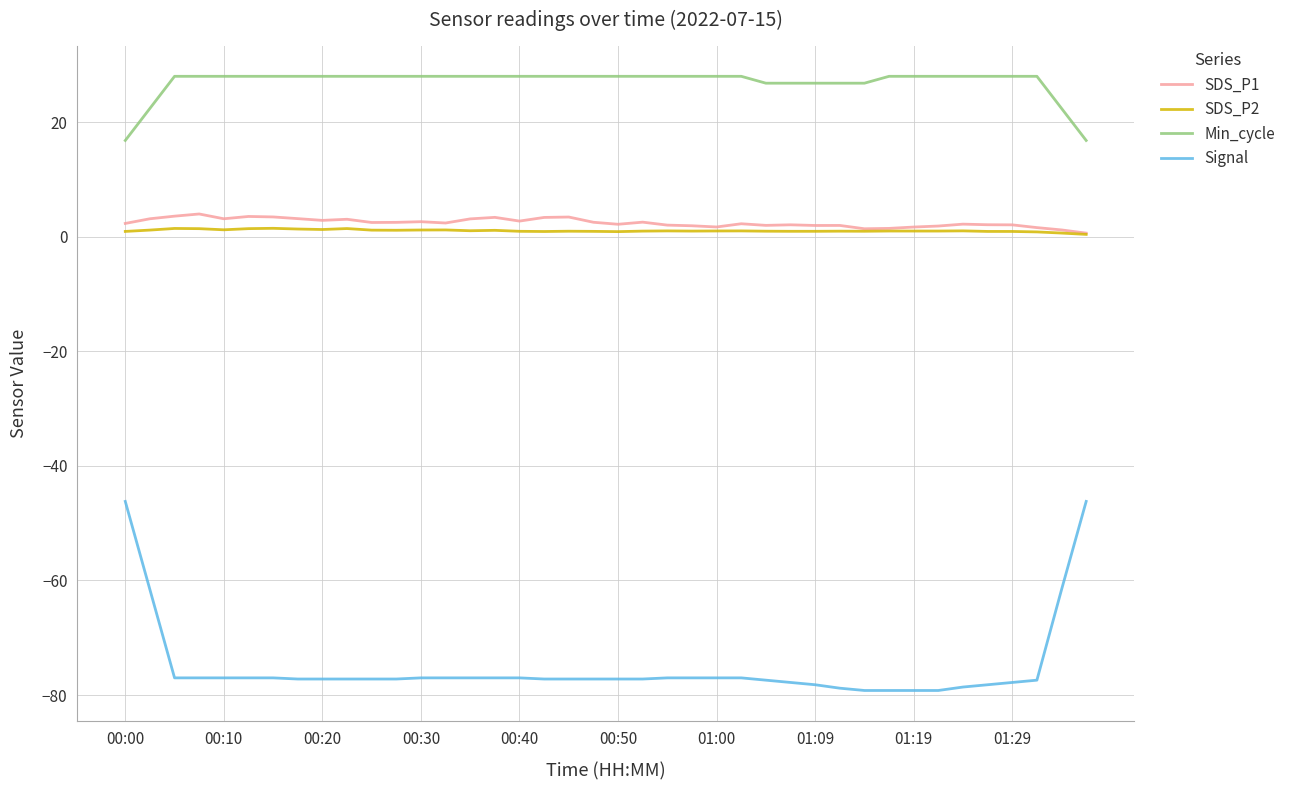

Which series has the largest total across all categories?

Min_cycle